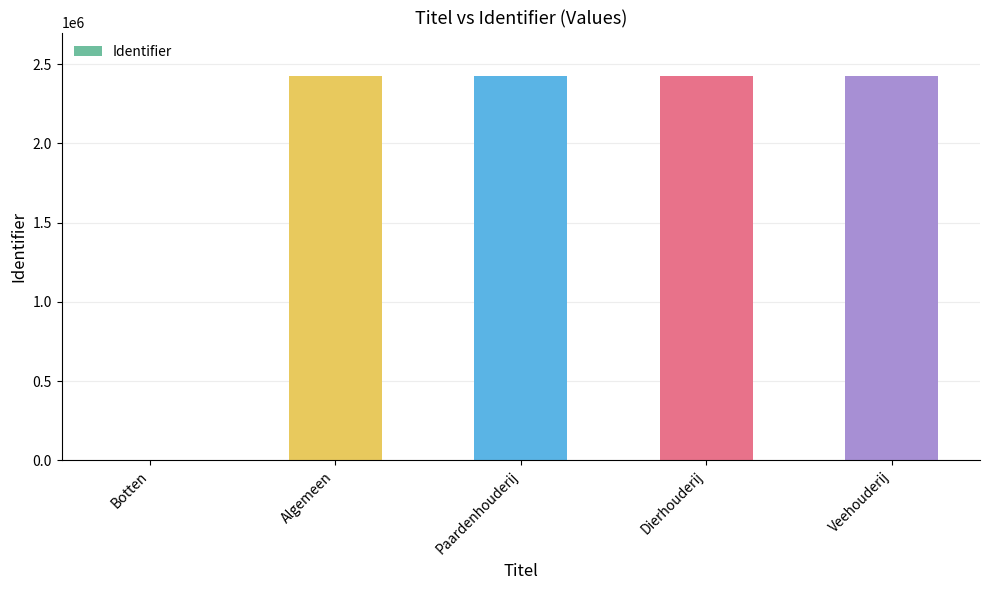

What is the sum of all values?

9709458